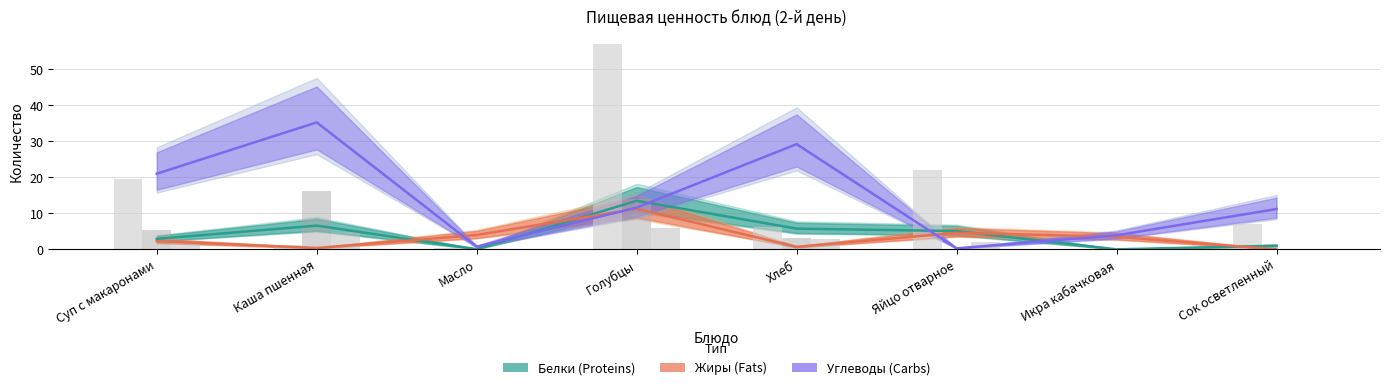

What is the difference between the maximum and minimum values in the Углеводы (Carbs) series?

35.0